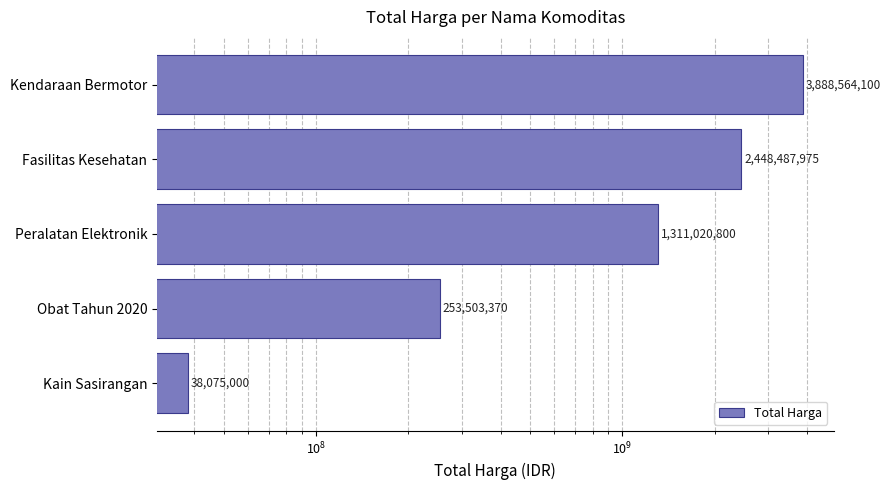

Reading left to right, transcribe all the data shown in this chart.

3888564100	2448487975	1311020800	253503370	38075000